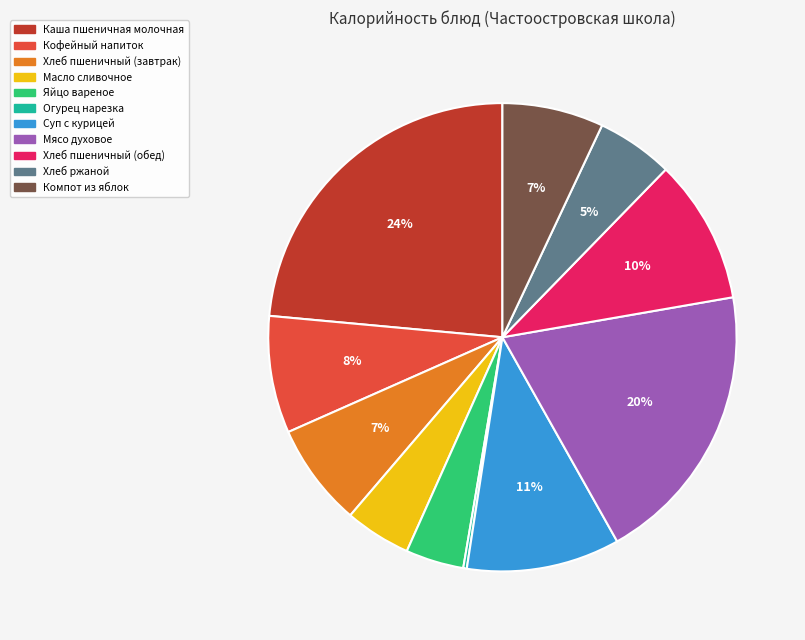

Approximately how many times larger is the value at Масло сливочное compared to Кофейный напиток?

0.6